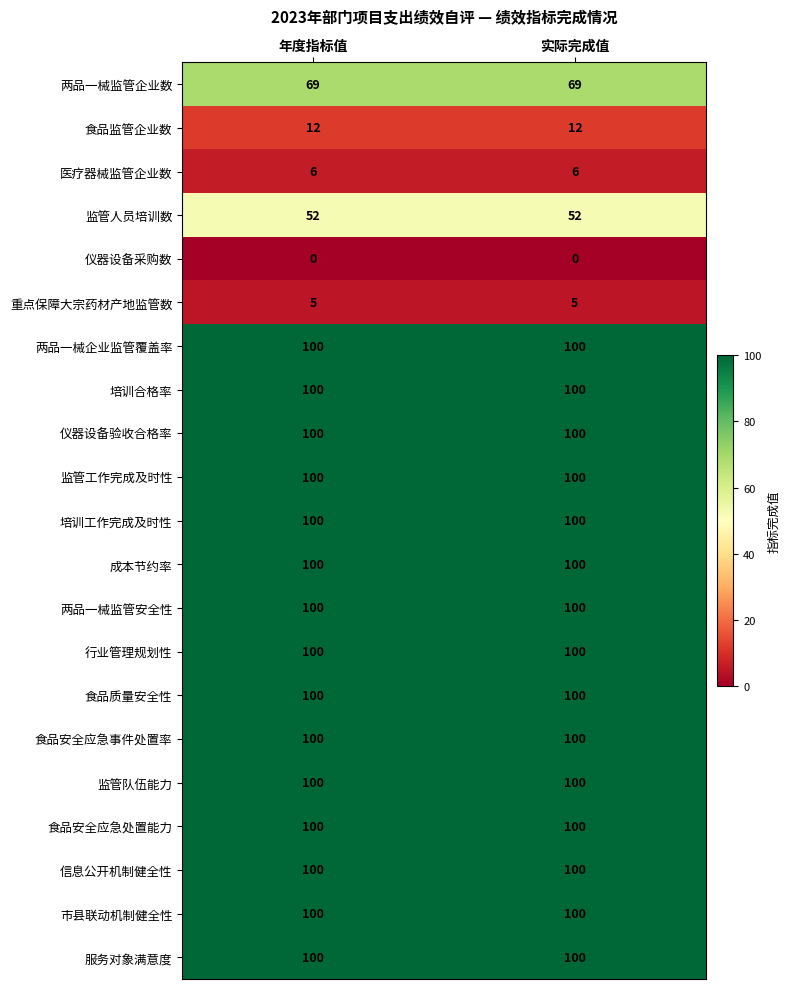

What value does the 仪器设备验收合格率 series have at 年度指标值?

100